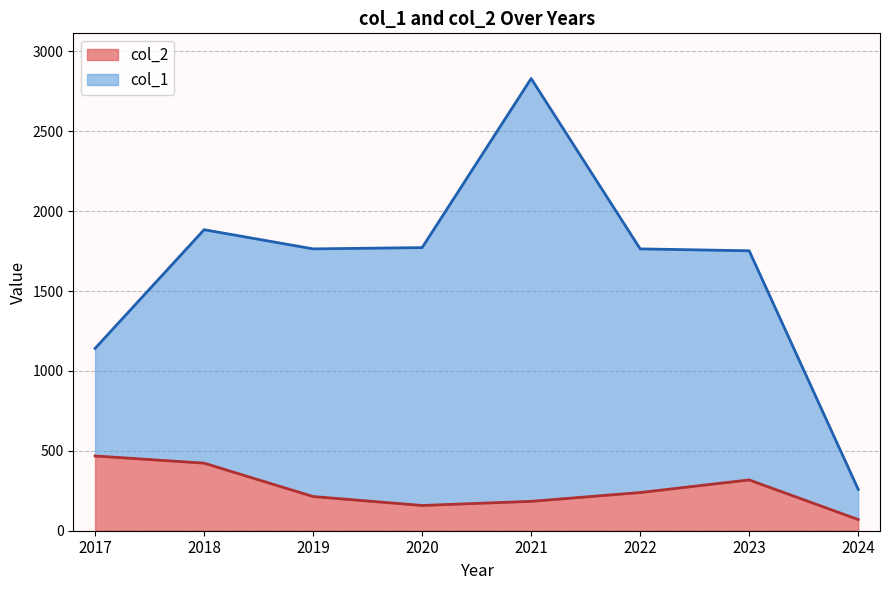

In col_1, how many points are lower than both neighbors (excluding endpoints)?

1